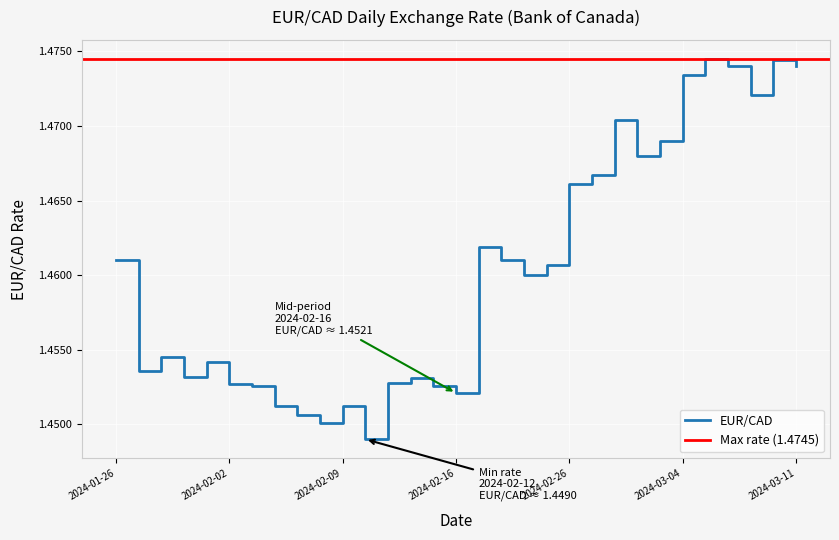

What is the sum of the values at 2024-03-07 and 2024-02-01?

2.9